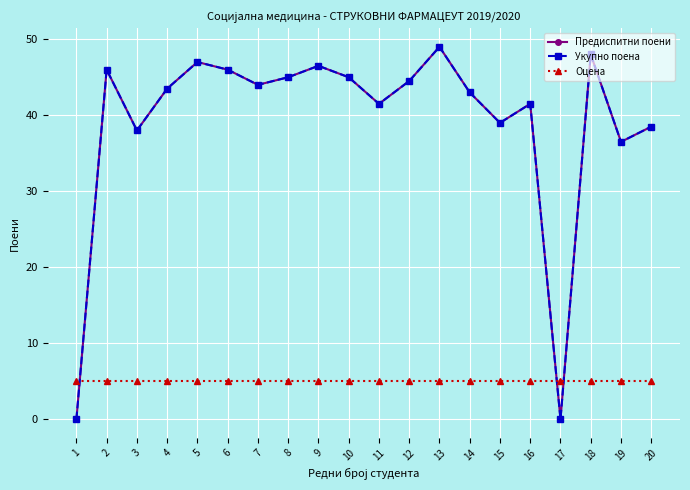

Which category has the lowest value in the Оцена series?

1